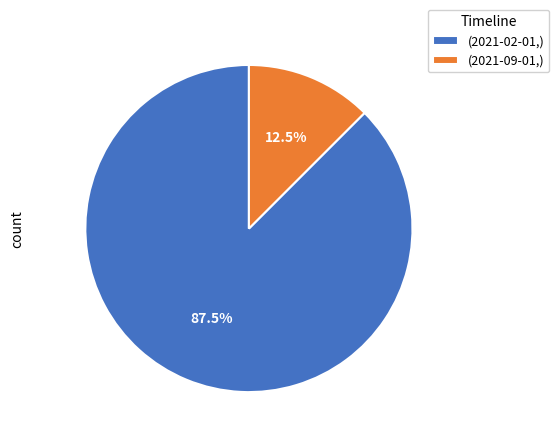

Do (2021-09-01,) and (2021-02-01,) together represent more than half of the pie?

Yes